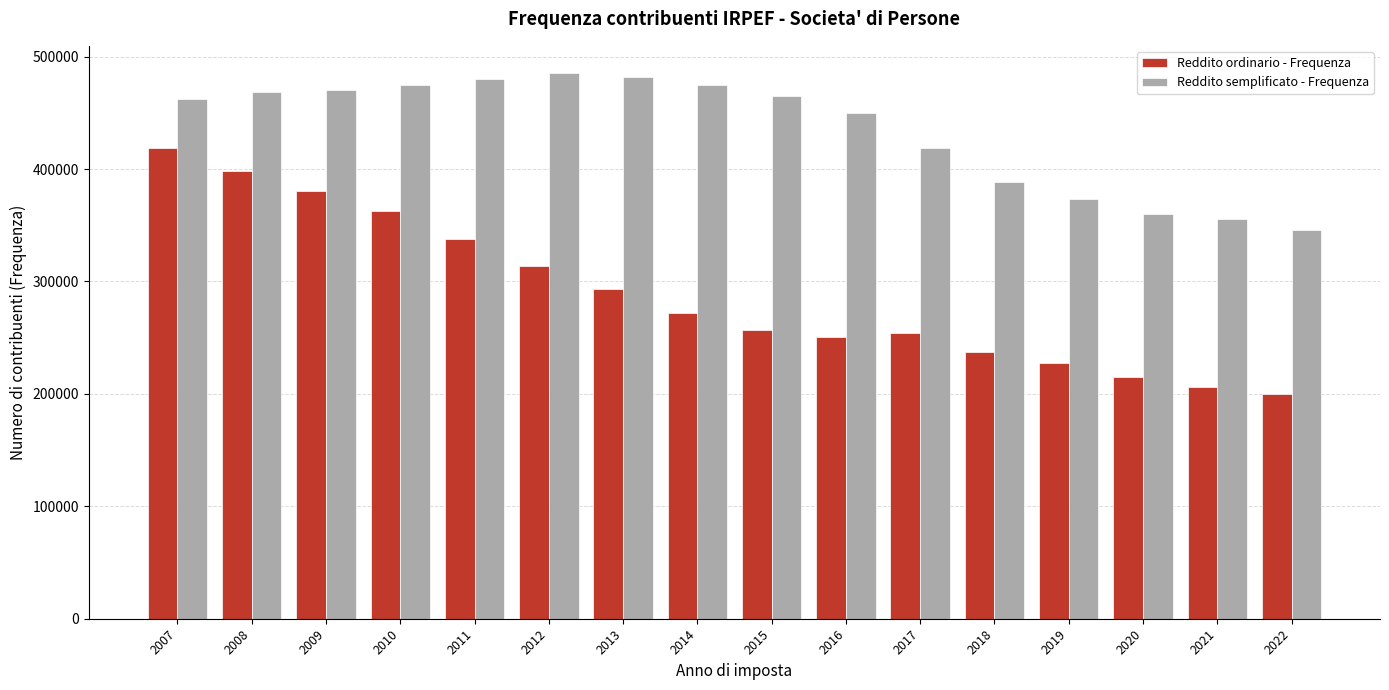

What is the difference between the Reddito semplificato - Frequenza values at 2022 and 2007?

116333